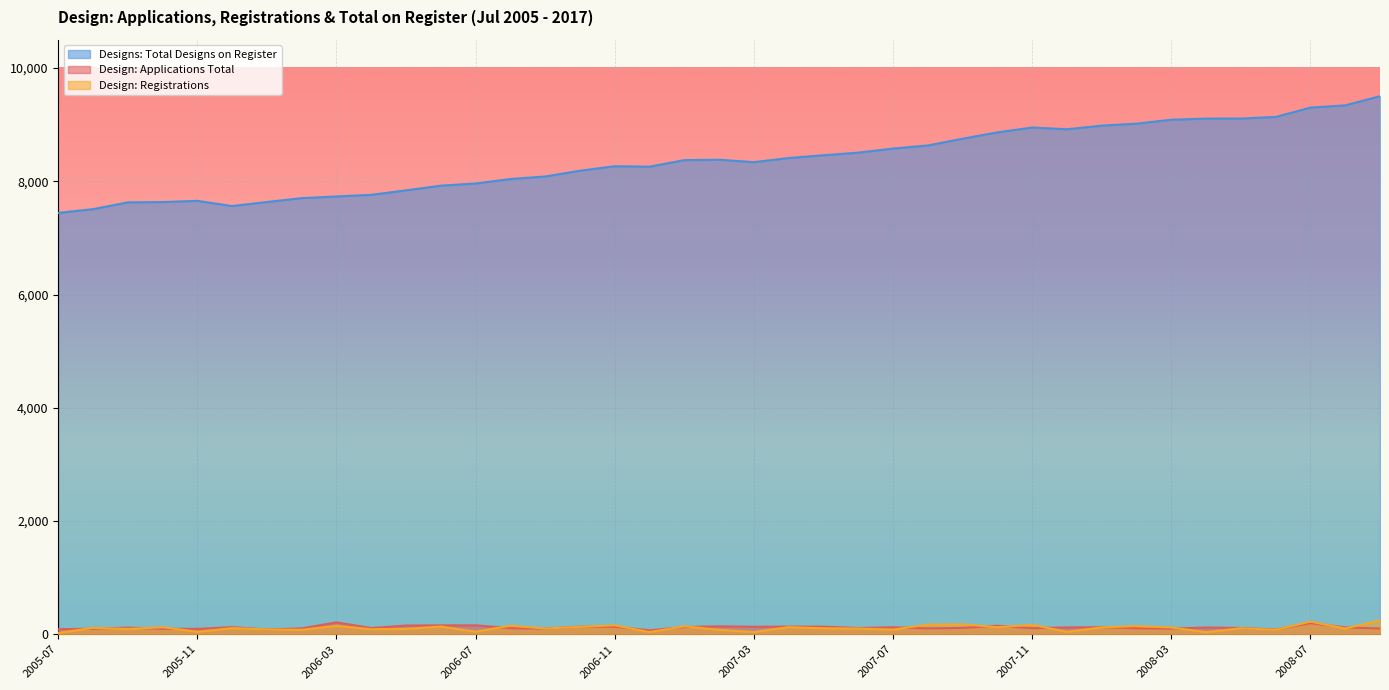

What is the smallest value displayed?

24